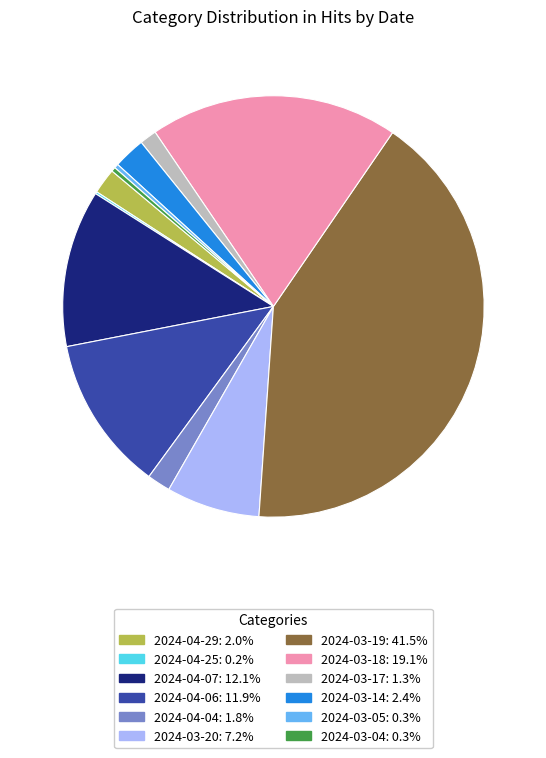

Between 2024-03-17 and 2024-04-07, which is larger?

2024-04-07